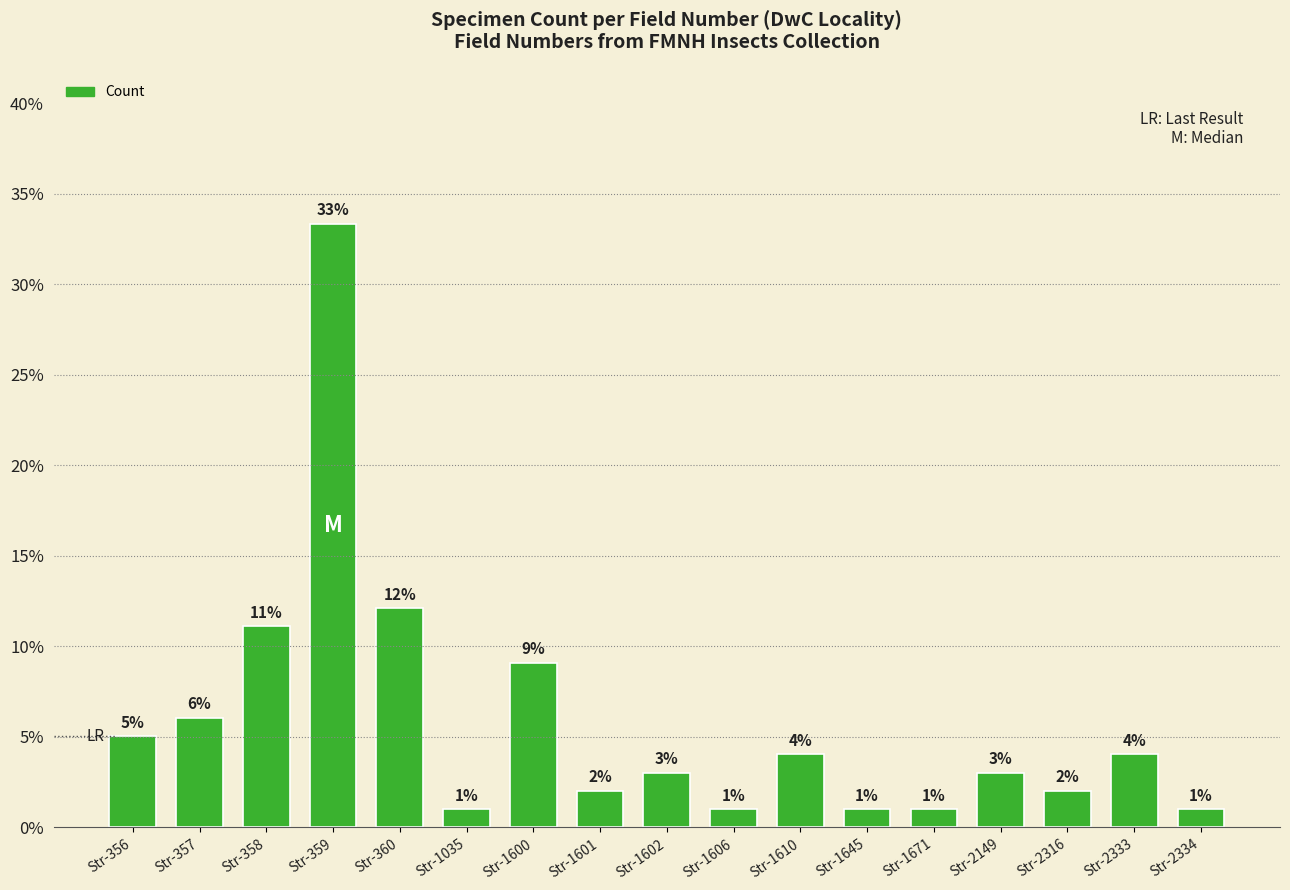

Which category has the highest value across all series?

Str-359